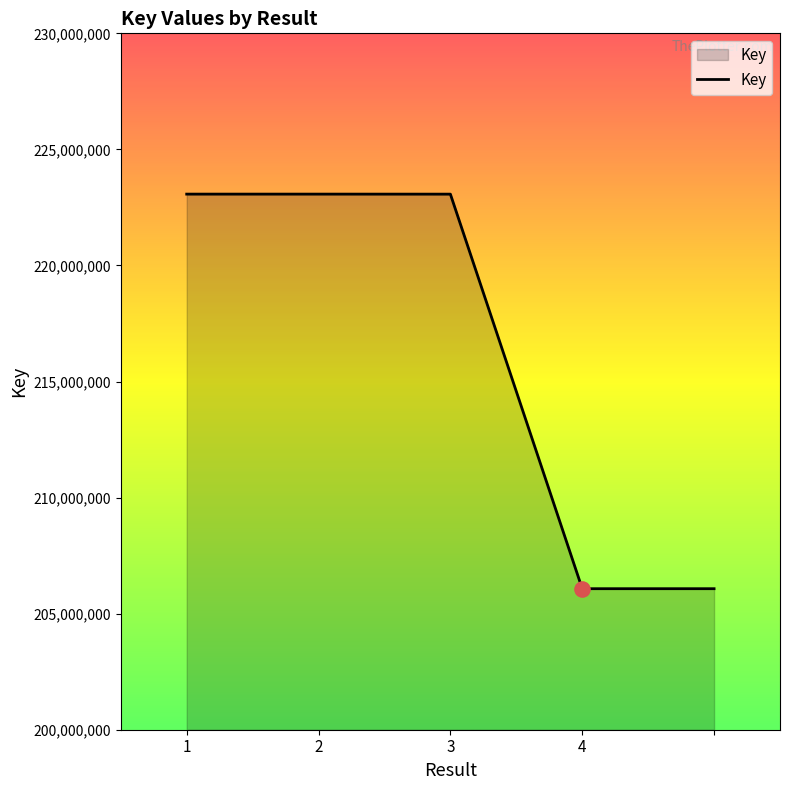

How many interior local peaks (higher than both neighbors) does the data have?

1